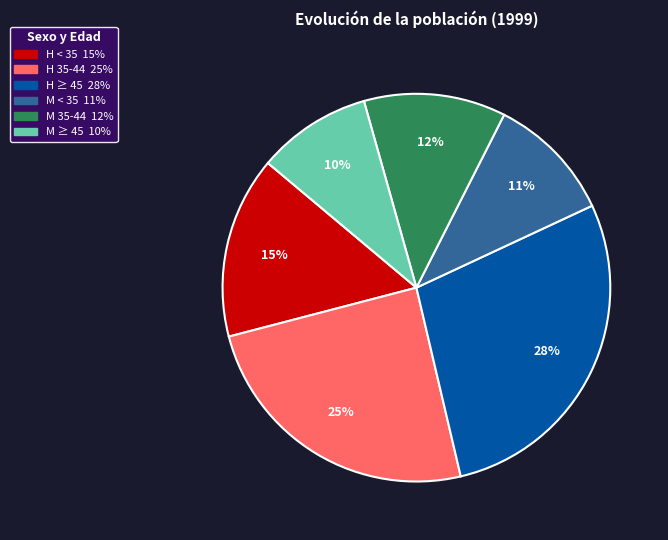

Does any single category account for the majority?

No